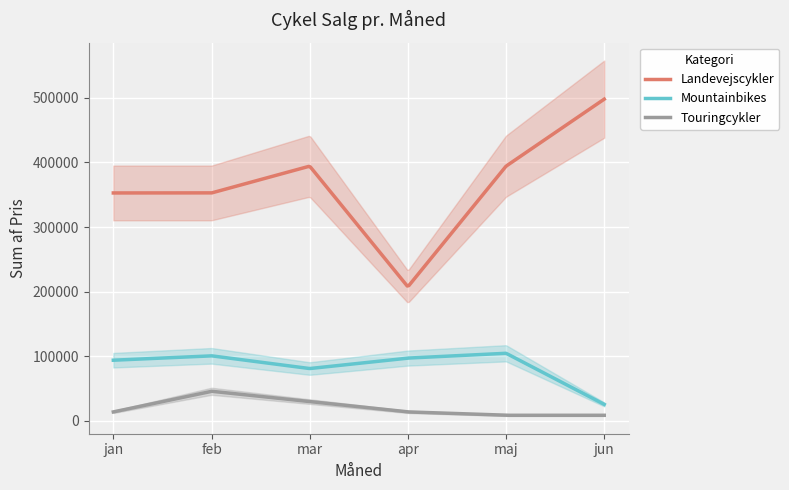

True or false: Landevejscykler and Mountainbikes cross at least once.

False